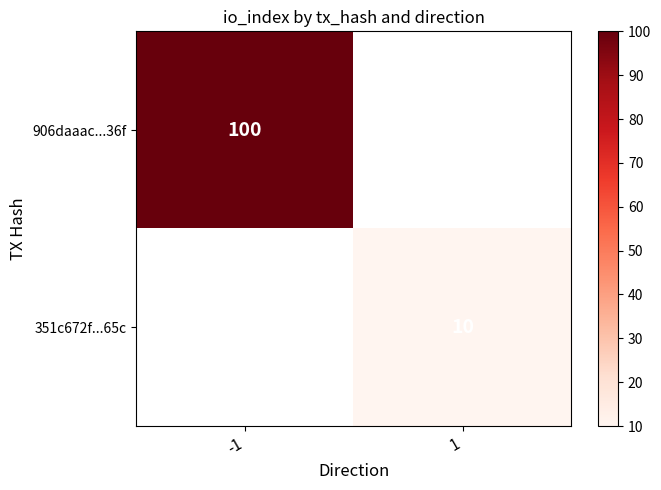

Which category has the lowest value across all series?

1